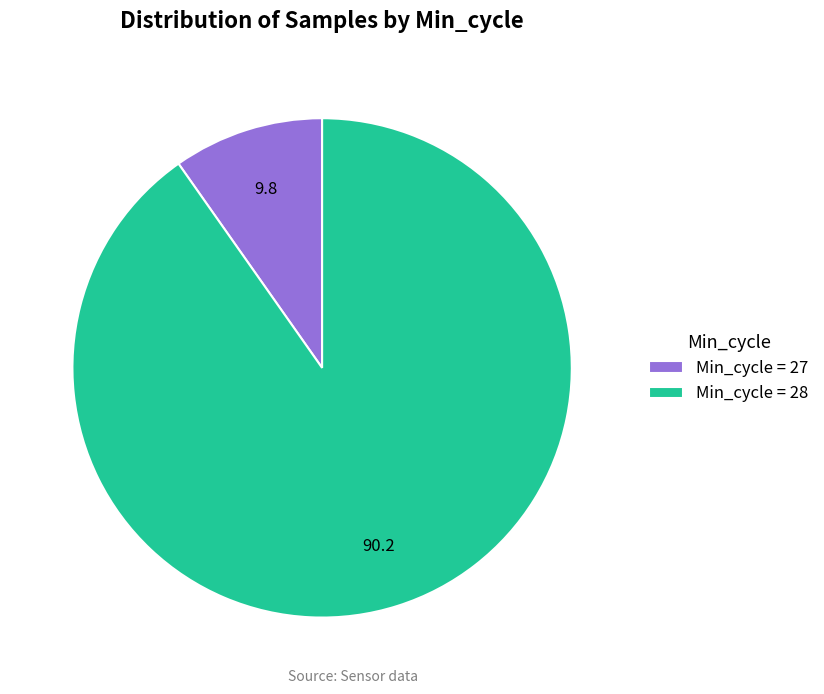

Which slice is the smallest?

Min_cycle = 27